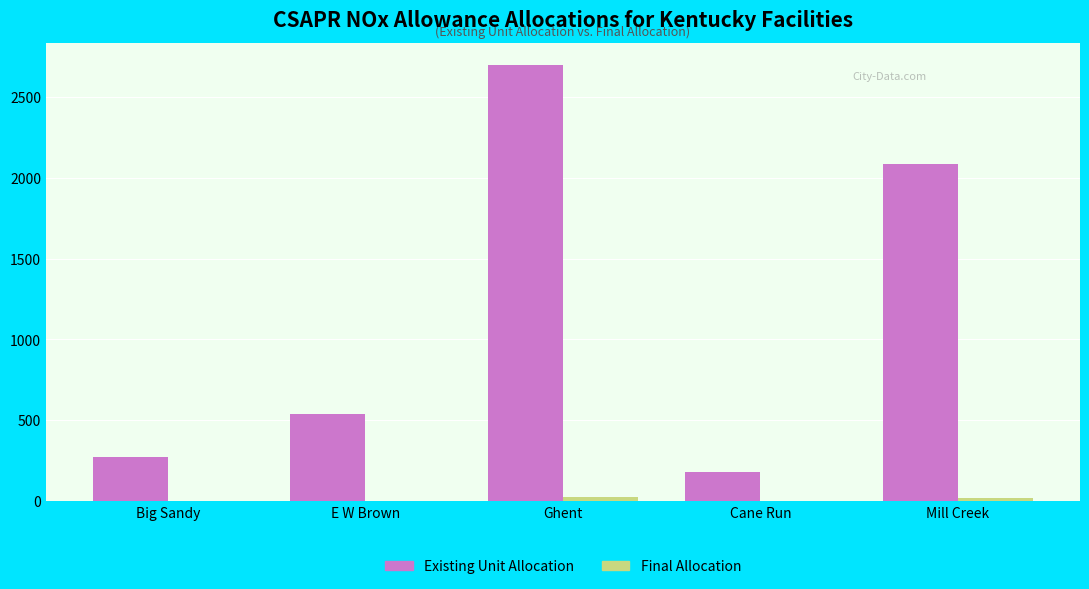

True or false: Existing Unit Allocation has a value of 754 at E W Brown.

False